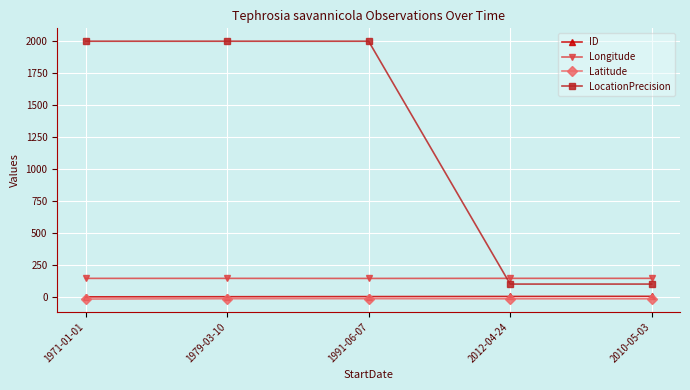

Which series has the largest total across all categories?

LocationPrecision